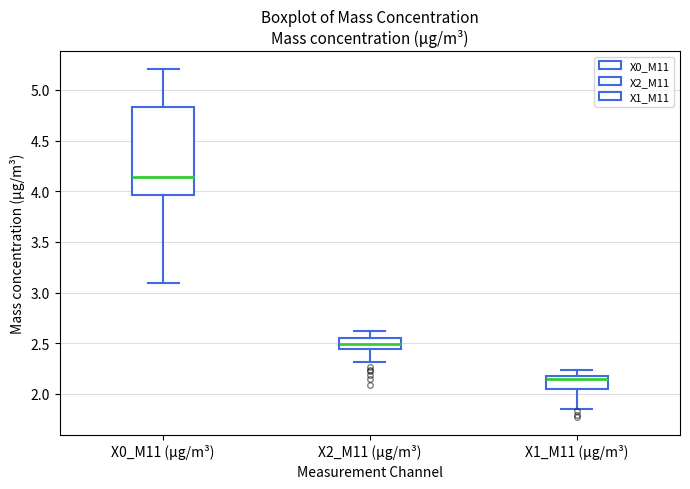

Reading left to right, read every box against the y-axis: the position of its median line, the range the box covers, and the ends of its whiskers. The values are not printed on the chart, so give them approximately, as read against the axis.

X0_M11 (μg/m³): median 4.15, box 3.95 to 4.85, whiskers 3.10 to 5.20
X2_M11 (μg/m³): median 2.50, box 2.45 to 2.55, whiskers 2.30 to 2.60
X1_M11 (μg/m³): median 2.15, box 2.05 to 2.20, whiskers 1.85 to 2.25